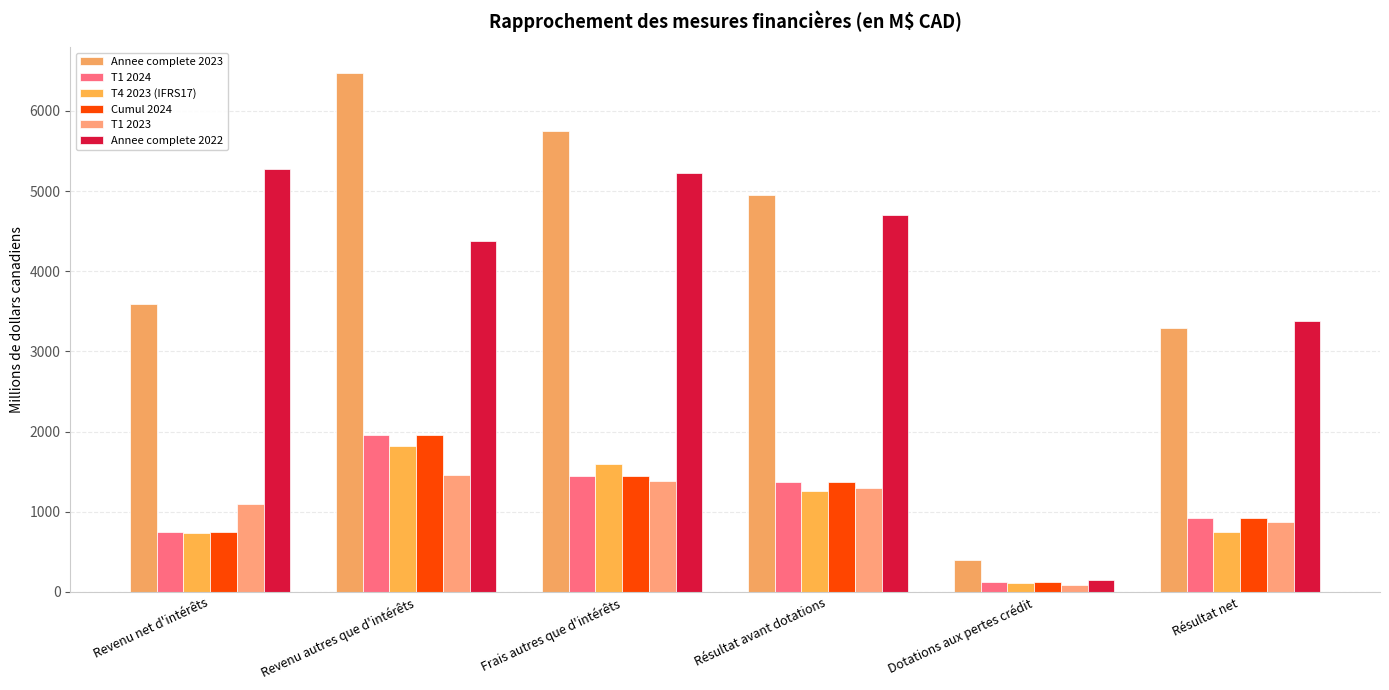

What is the lowest value of the Cumul 2024 series?

120